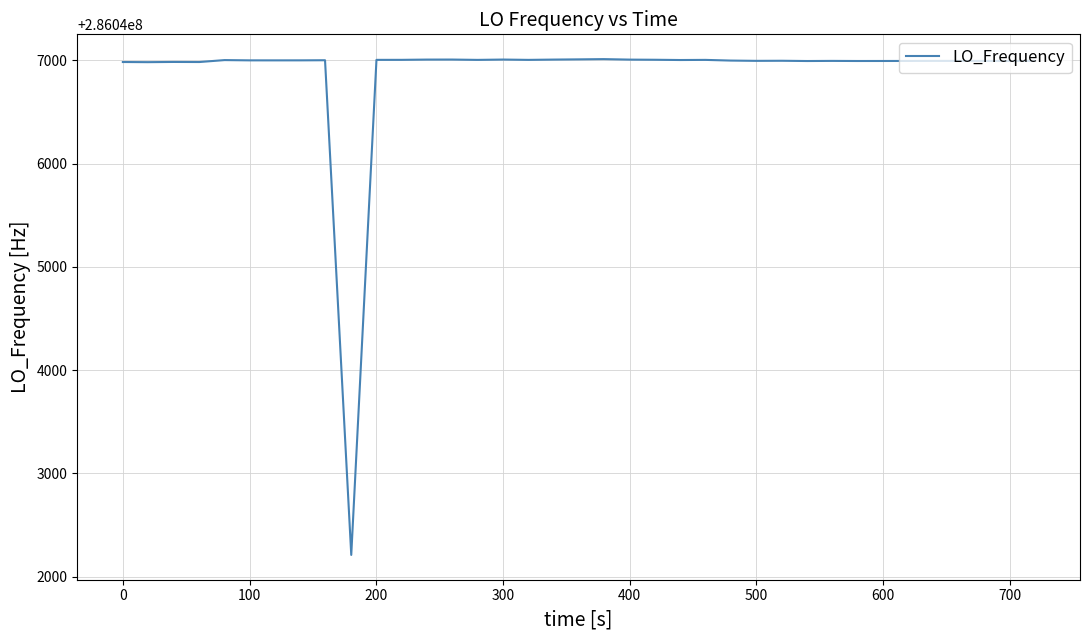

What is the difference between the maximum and minimum values?

4800.6